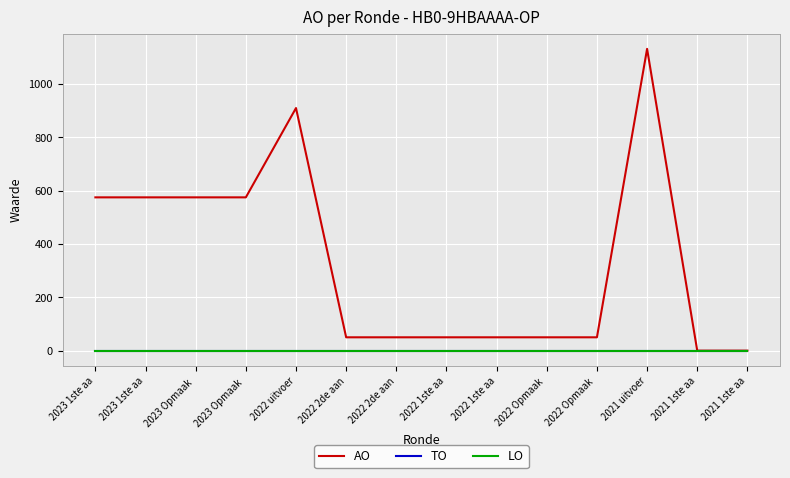

Does the chart have visible grid lines?

Yes